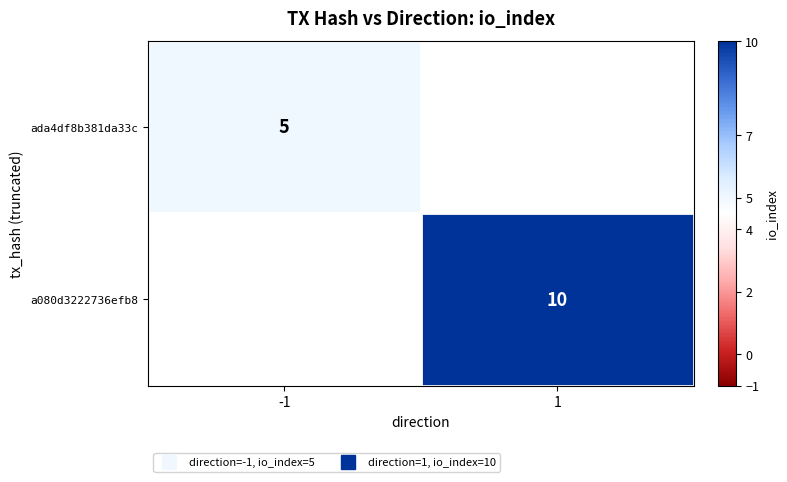

True or false: ada4df8b381da33c has a value of 5.0 at -1.

True